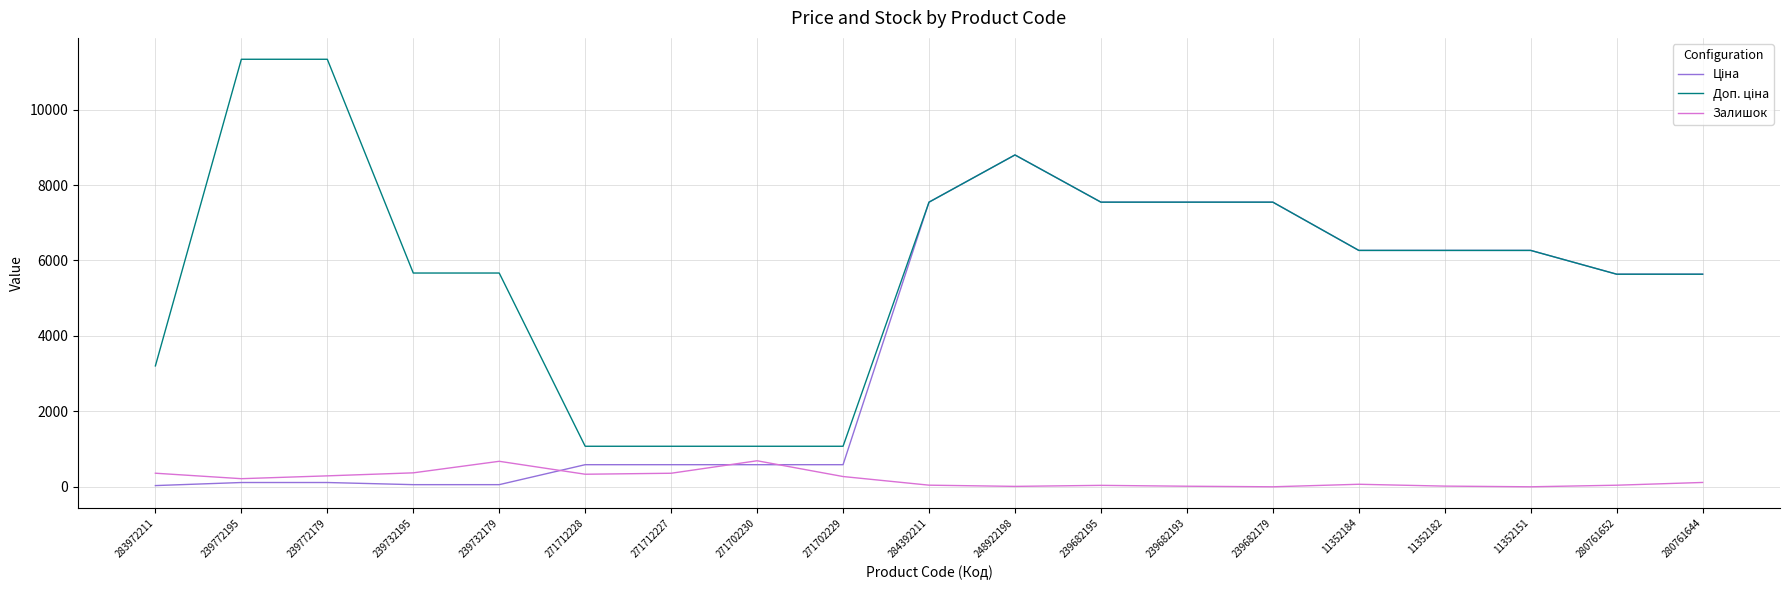

What is the difference between the highest and lowest values at 239682179?

7545.9